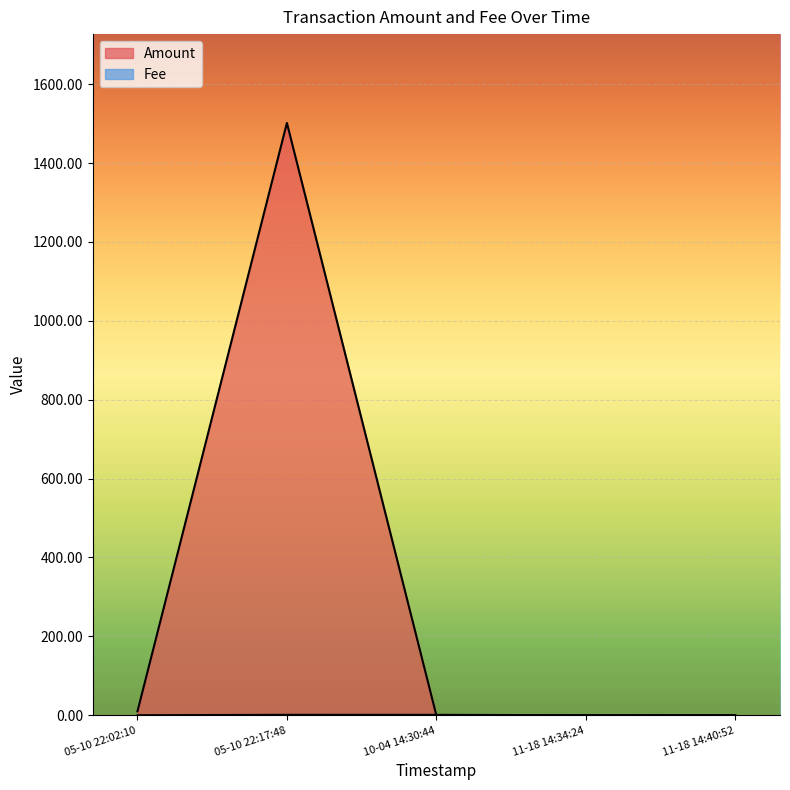

Between which two adjacent categories do Fee and Amount first intersect?

2019-10-04 14:30:44 and 2019-05-10 22:17:48